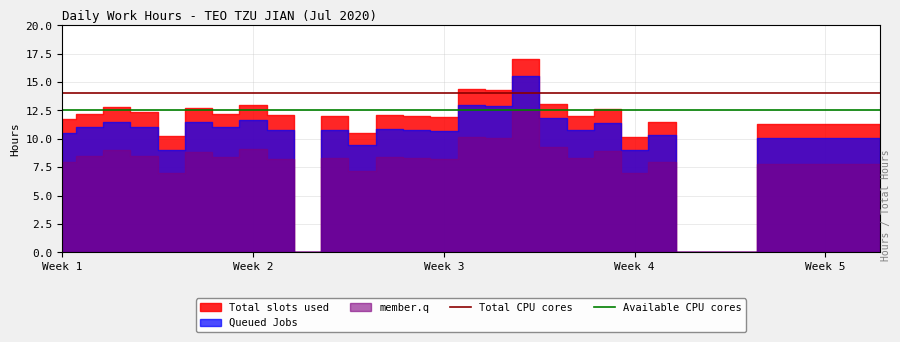

The Total CPU cores series shows 14.0 at Week 3. True or false?

True